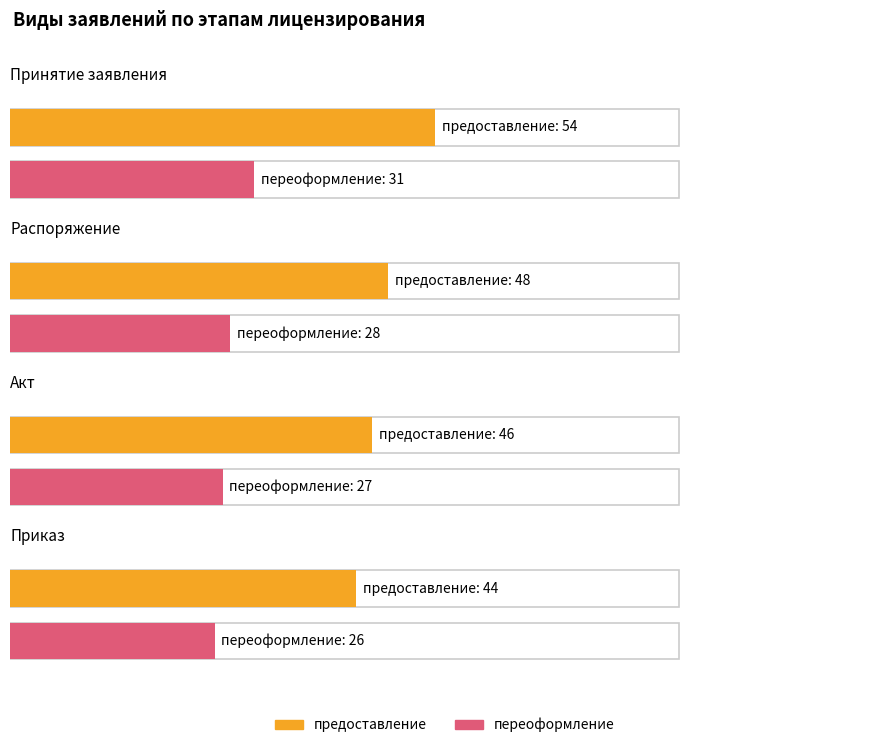

Between 0 and 2, which series saw the biggest shift?

предоставление